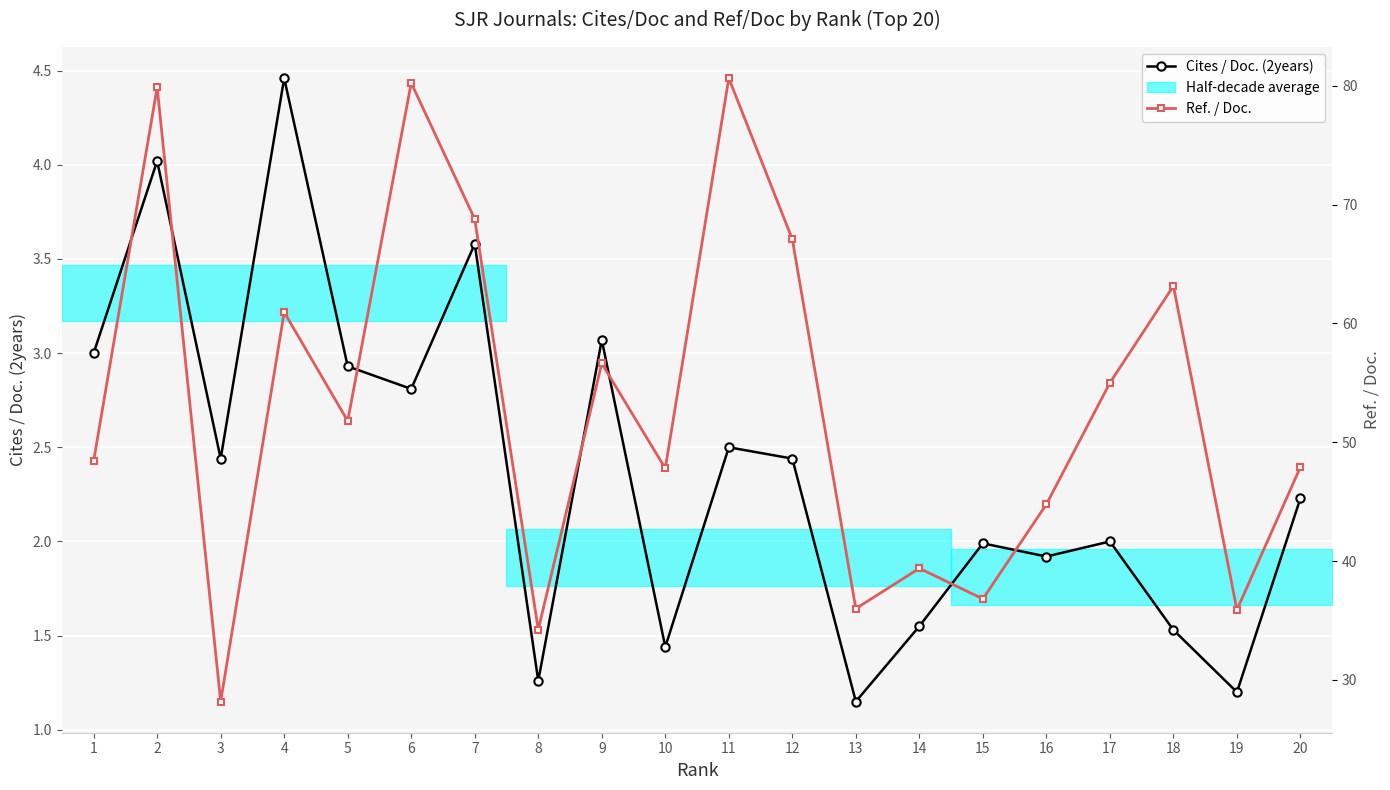

Rank the series at 10 from lowest to highest value.

Cites / Doc. (2years), Ref. / Doc.